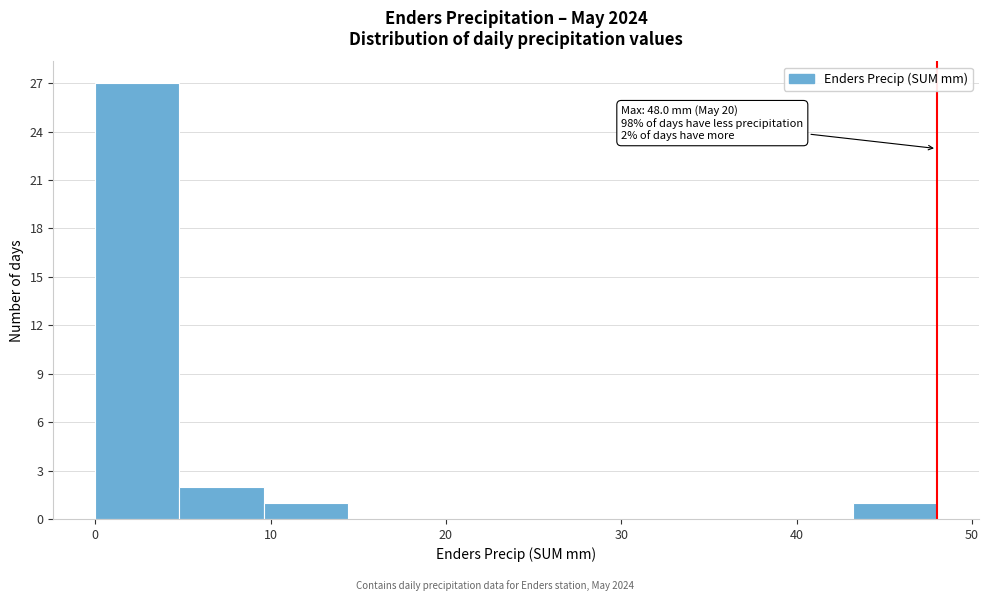

Which range on the x-axis has the tallest bar?

0.0 to 4.8